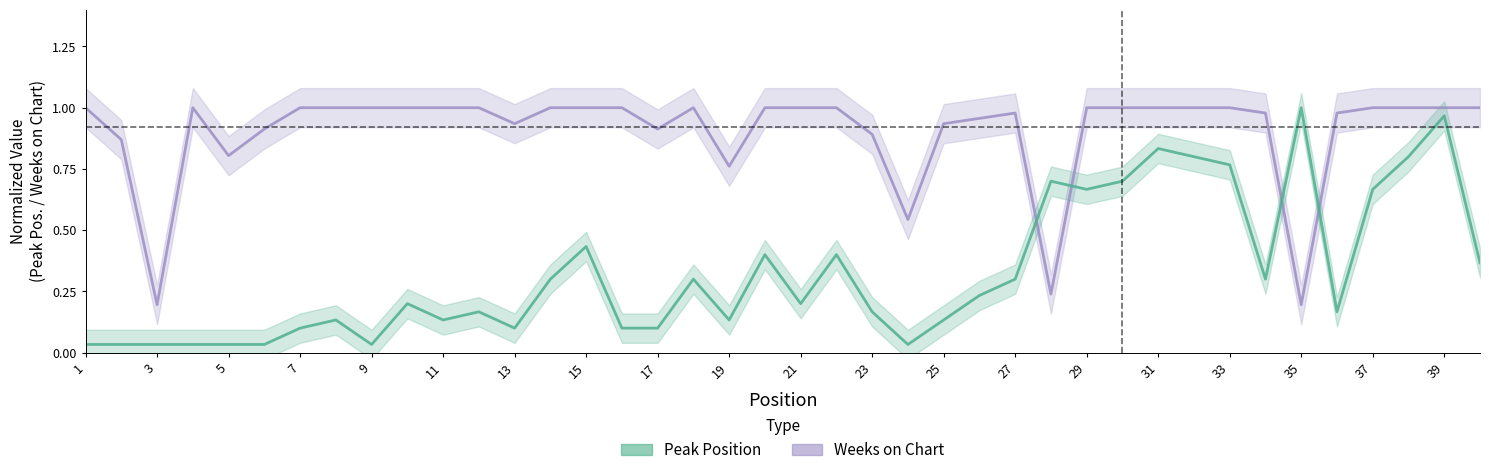

True or false: Peak Position has a value of 0.4 at 22.

True